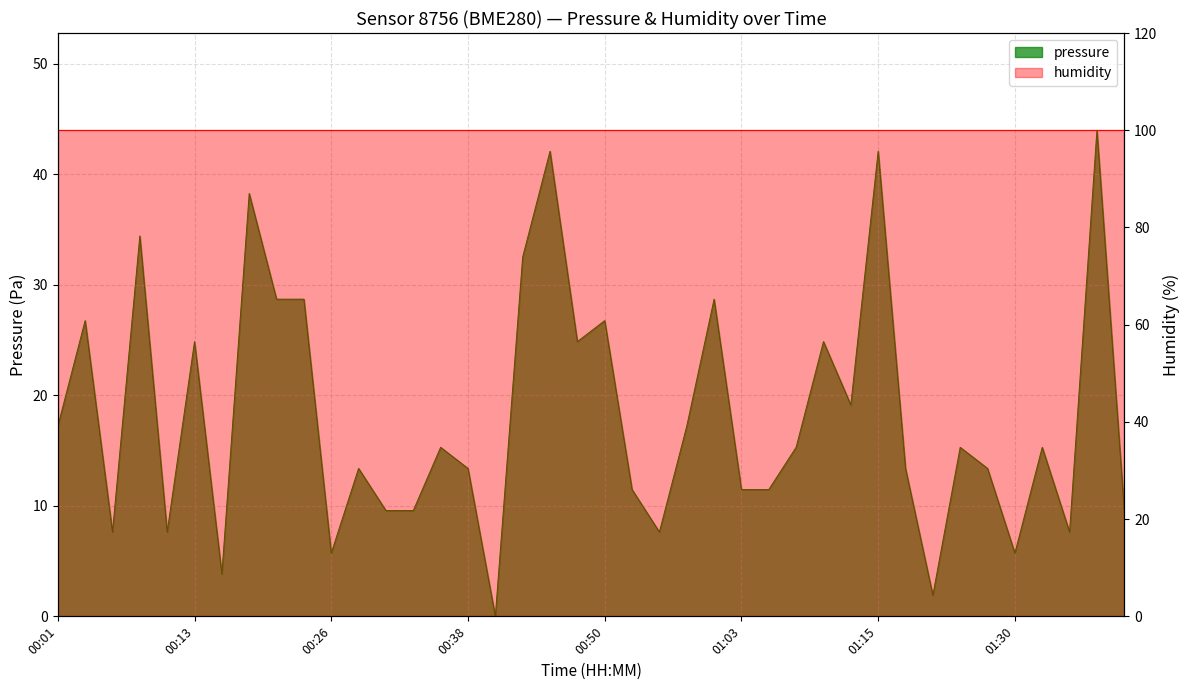

True or false: the data shows 15.3 at 01:08.

True